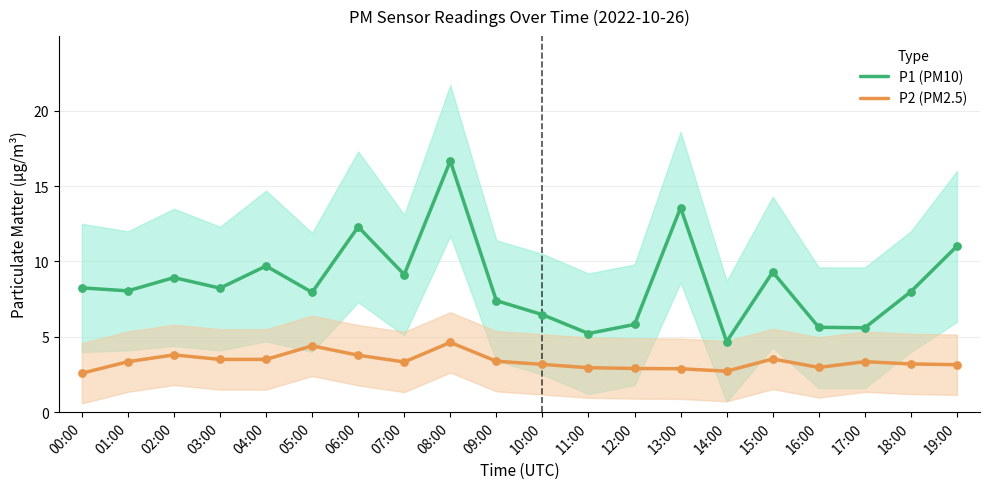

Is the value of P1 (PM10) at 14:00 greater than the value of P2 (PM2.5) at 03:00?

Yes